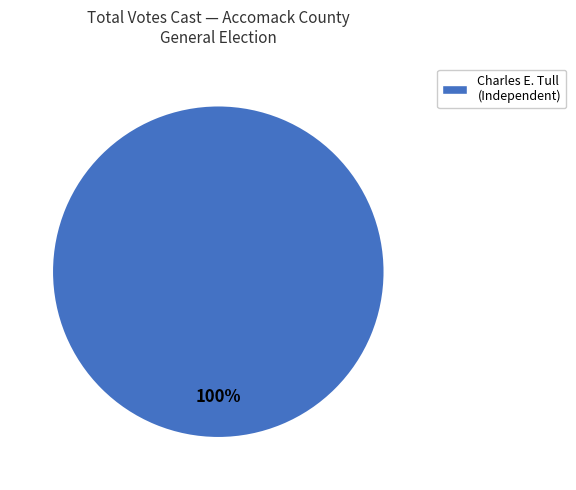

Which slice represents more than half of the pie?

Charles E. Tull (Independent)